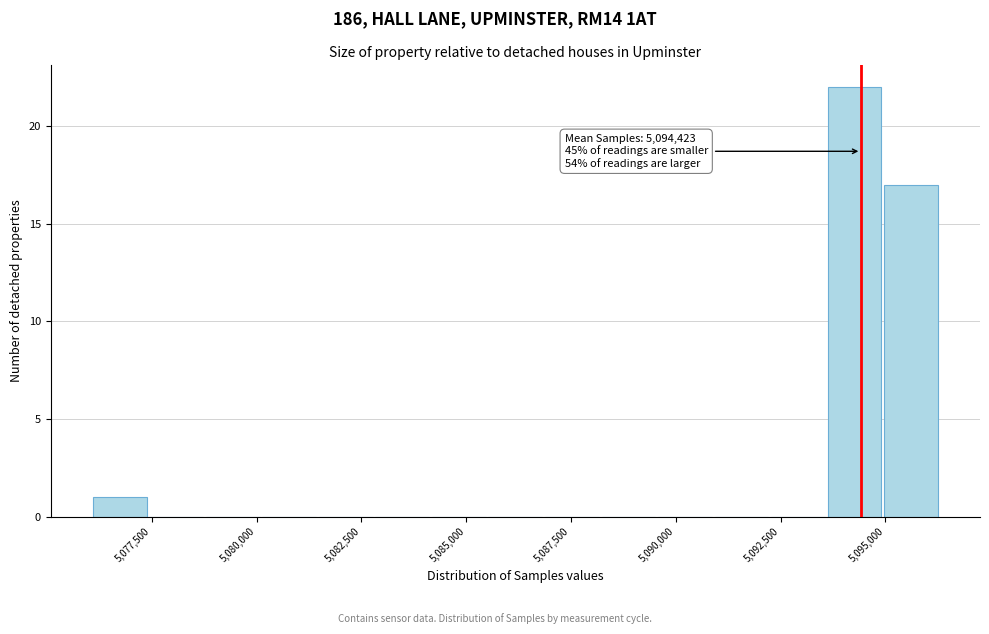

Around what value on the x-axis is the tallest bar? Give the approximate position of its centre, as read against the axis.

5094500